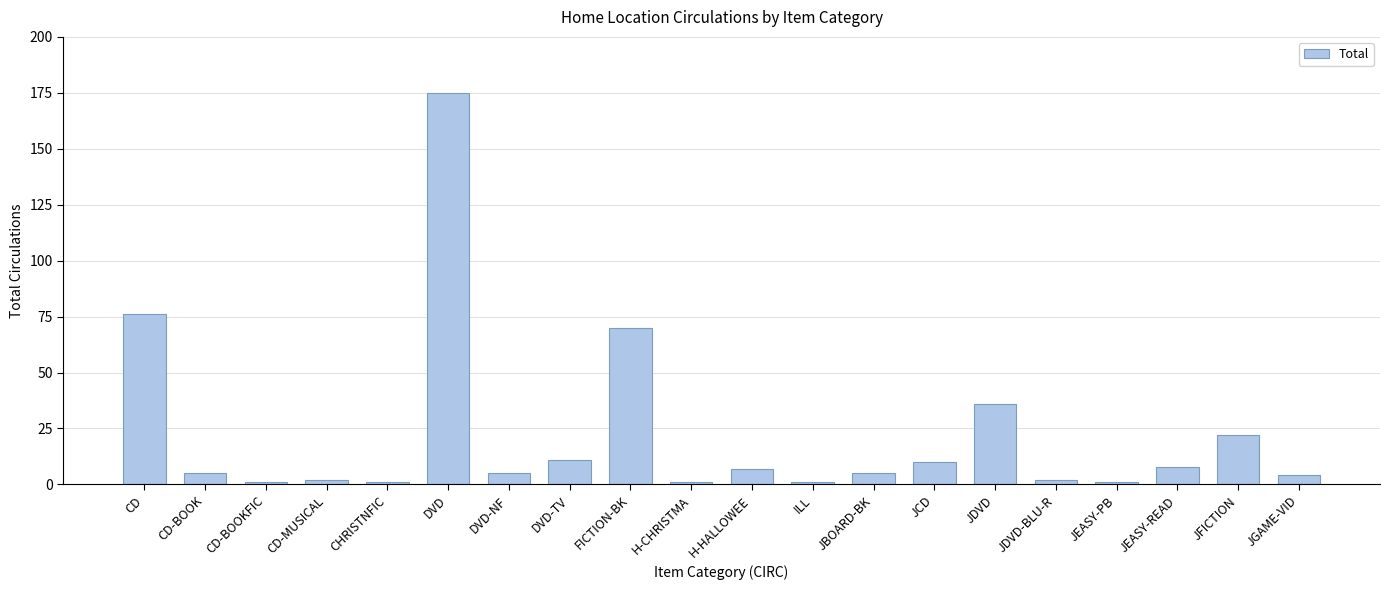

Does the chart contain any negative values?

No